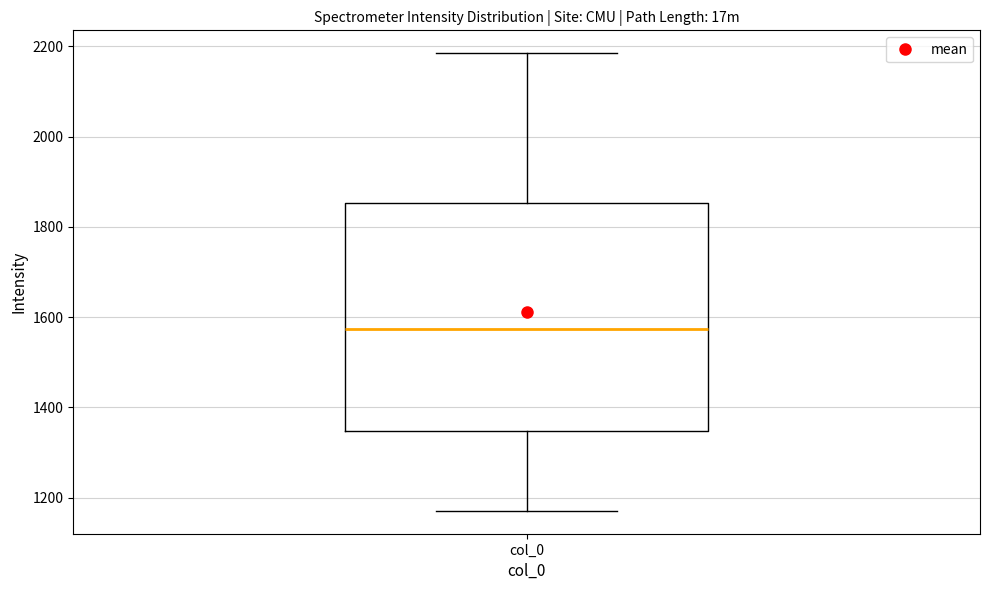

Read this box plot against the y-axis: the position of the median line, the range covered by the box, and the ends of both whiskers. The values are not printed on the chart, so give them approximately, as read against the axis.

median 1580, box 1340 to 1860, whiskers 1180 to 2180